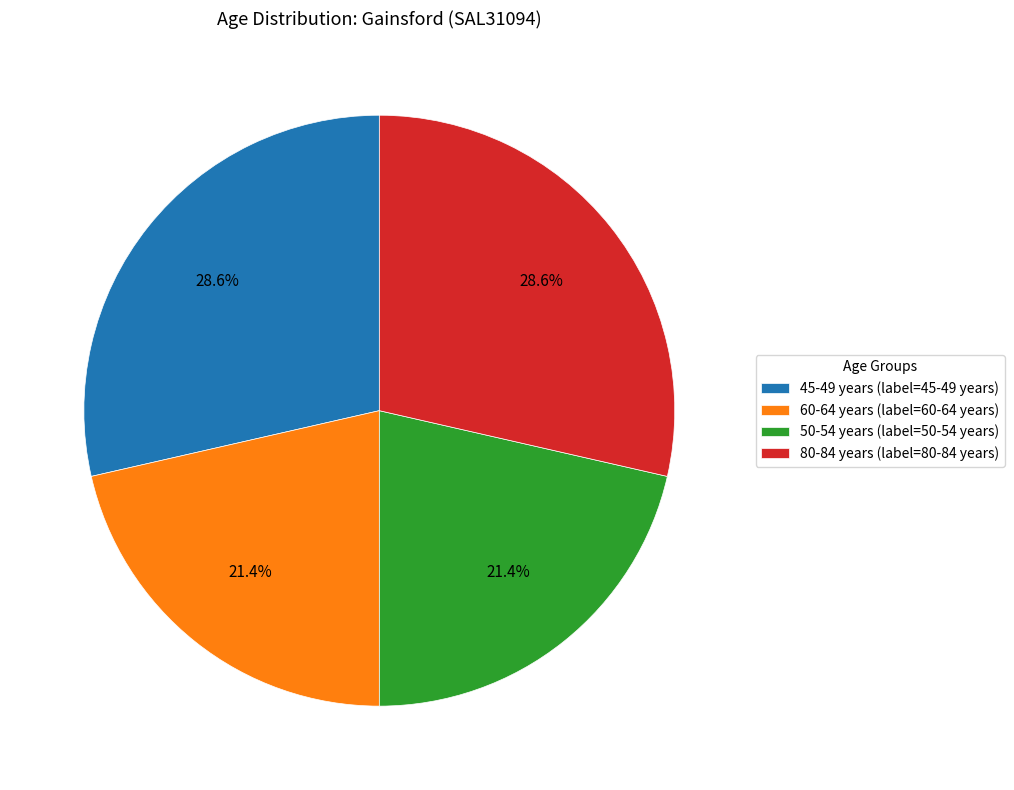

The 50-54 years slice represents 11% of the pie. True or false?

False